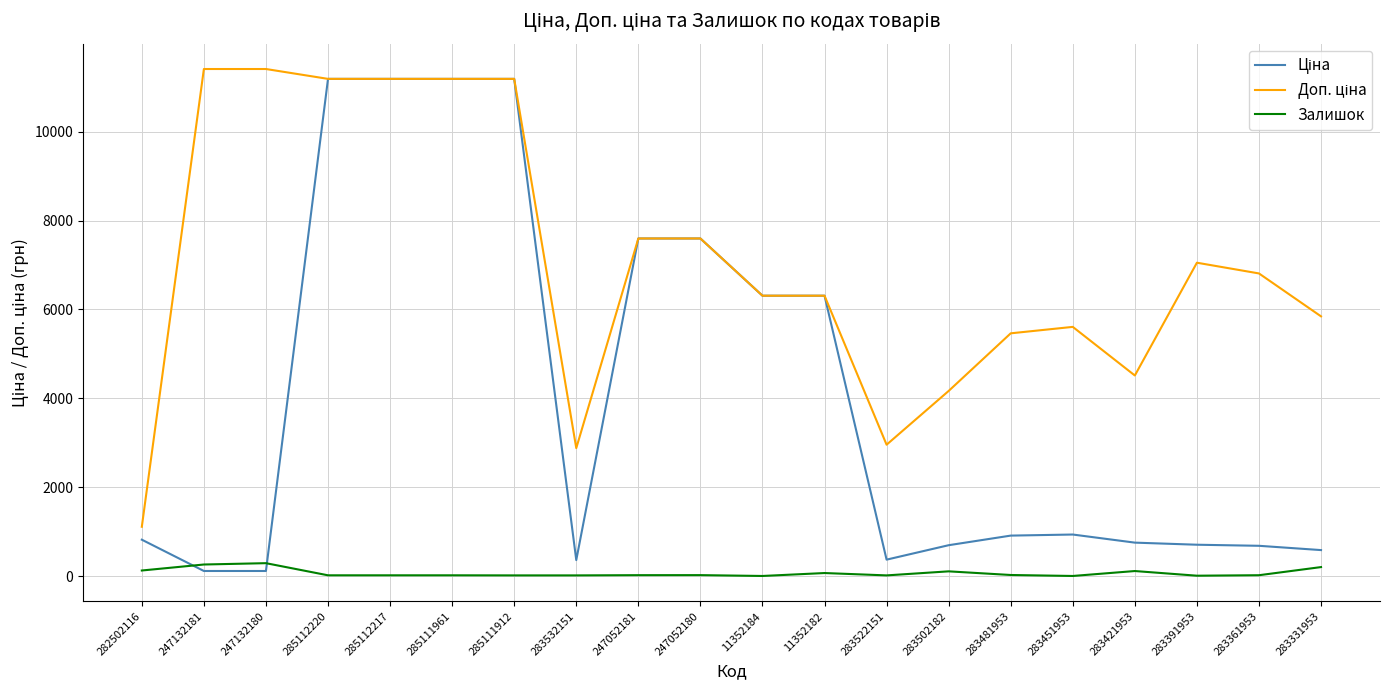

How many lines are shown in the chart?

3